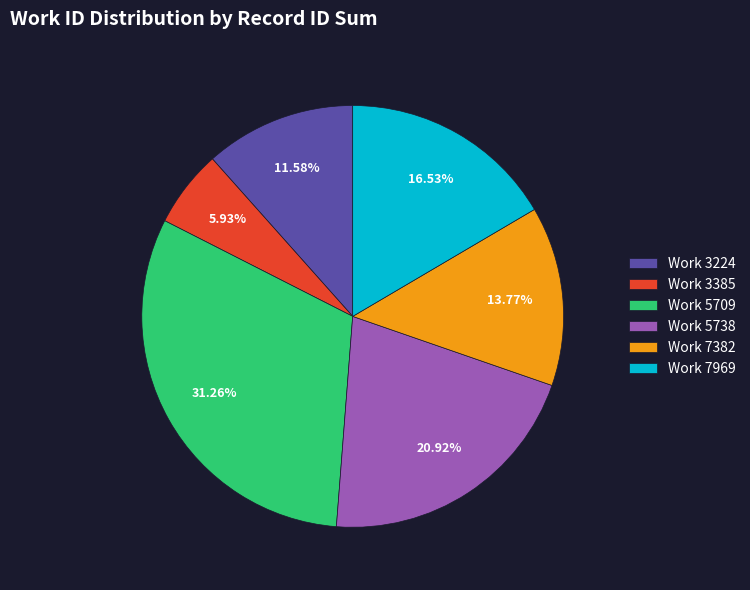

Which slice is the smallest?

Work 3385